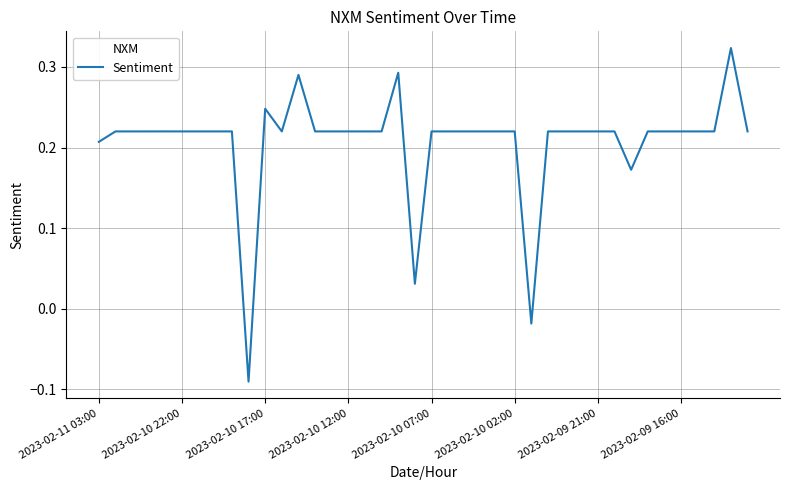

What is the difference between the maximum and minimum values?

0.4